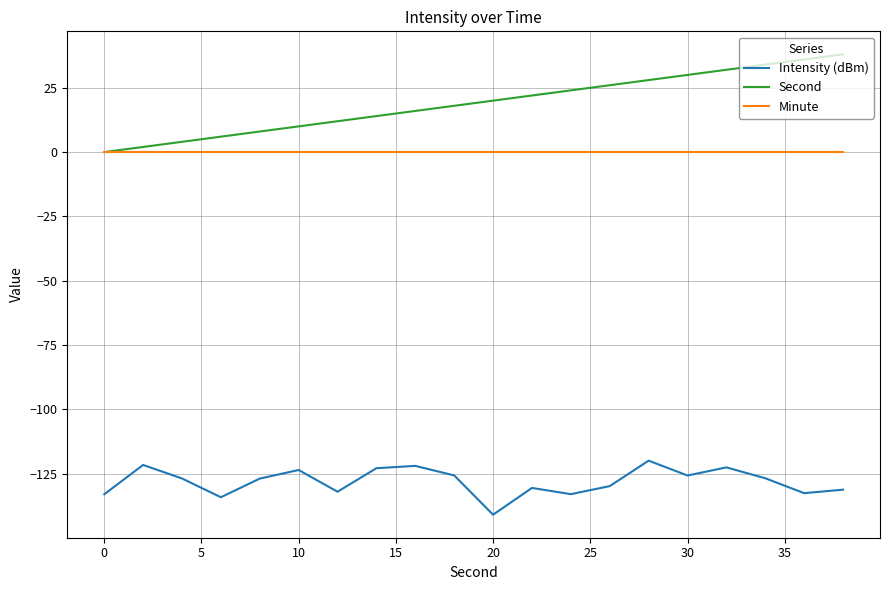

What is the minimum value shown in the chart?

-141.0